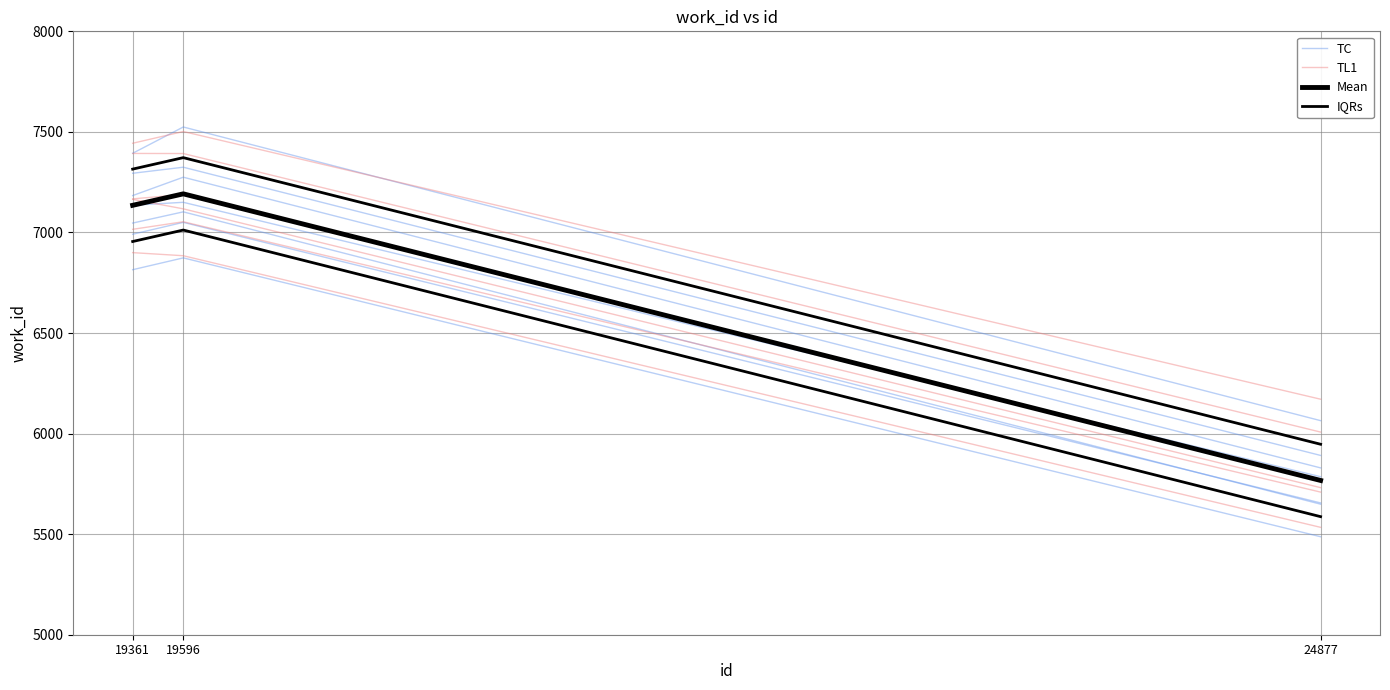

How many values in the Mean series are below 7135?

1